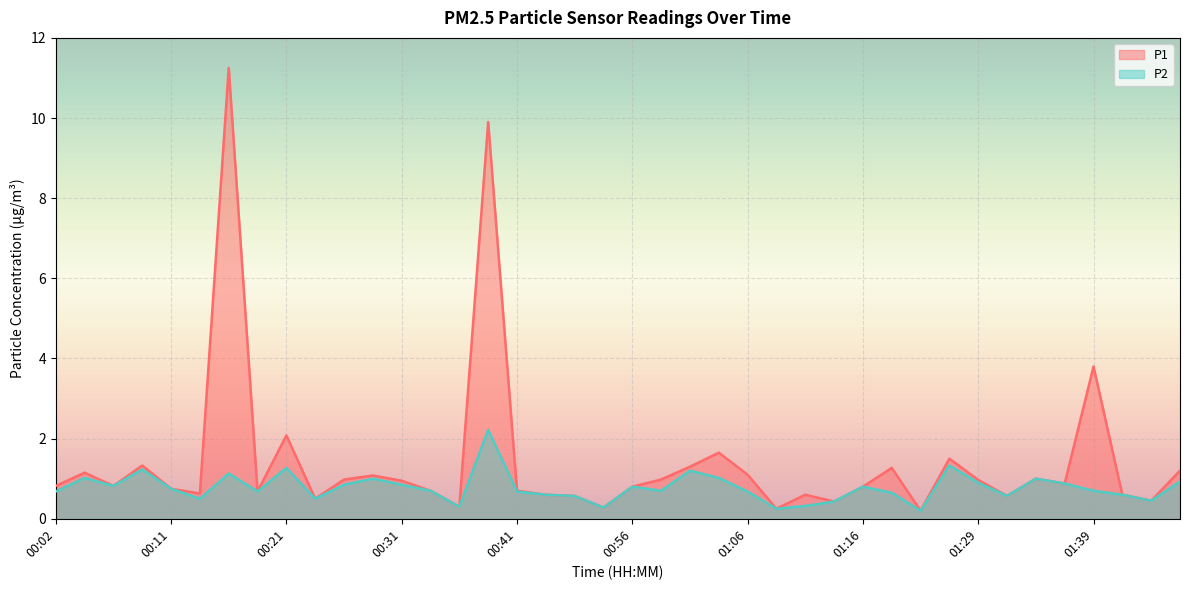

Which series has the largest range (max minus min)?

P1